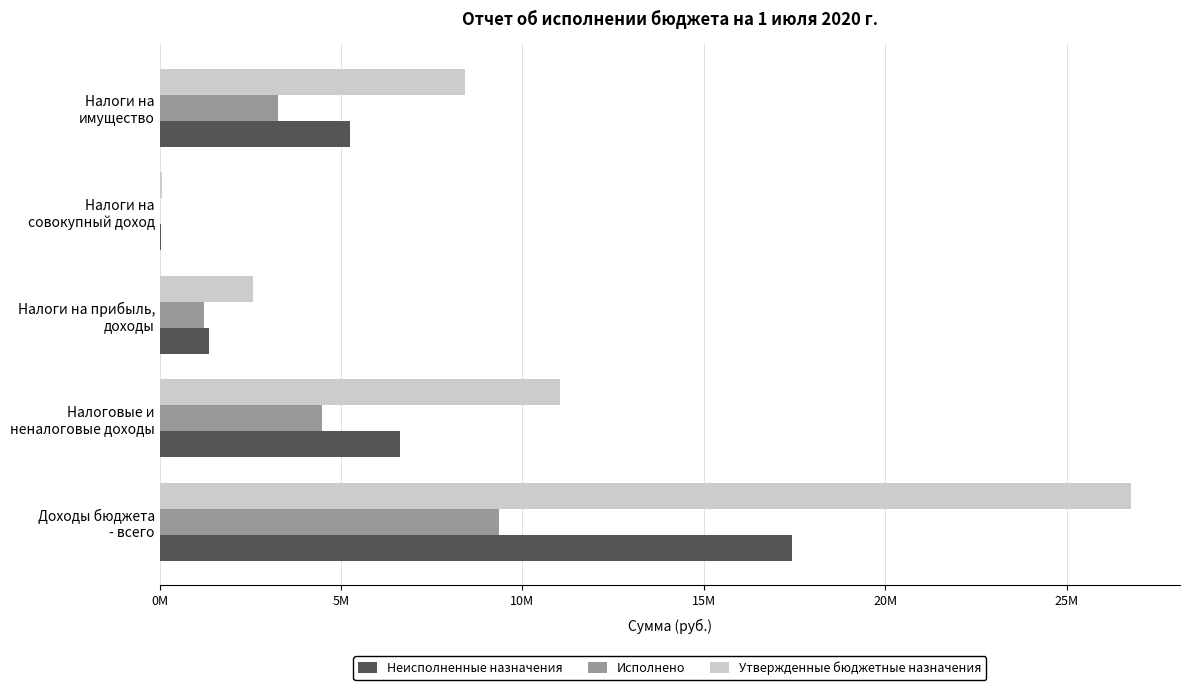

What are all the series names shown in the legend?

Неисполненные назначения, Исполнено, Утвержденные бюджетные назначения